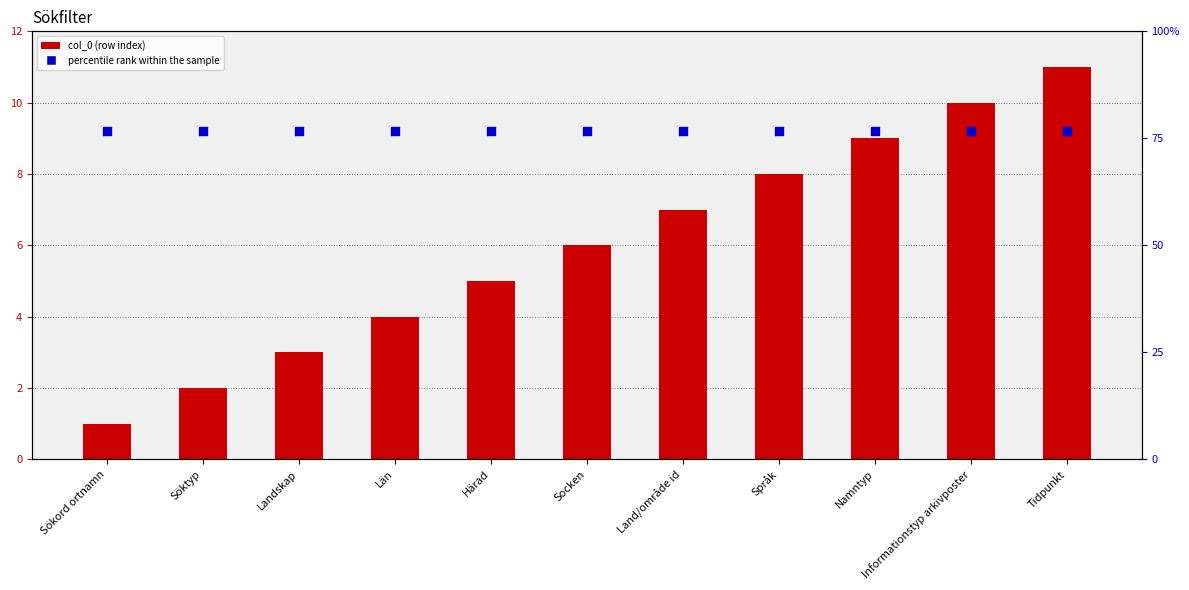

At which category is the sum across all series the highest?

Tidpunkt